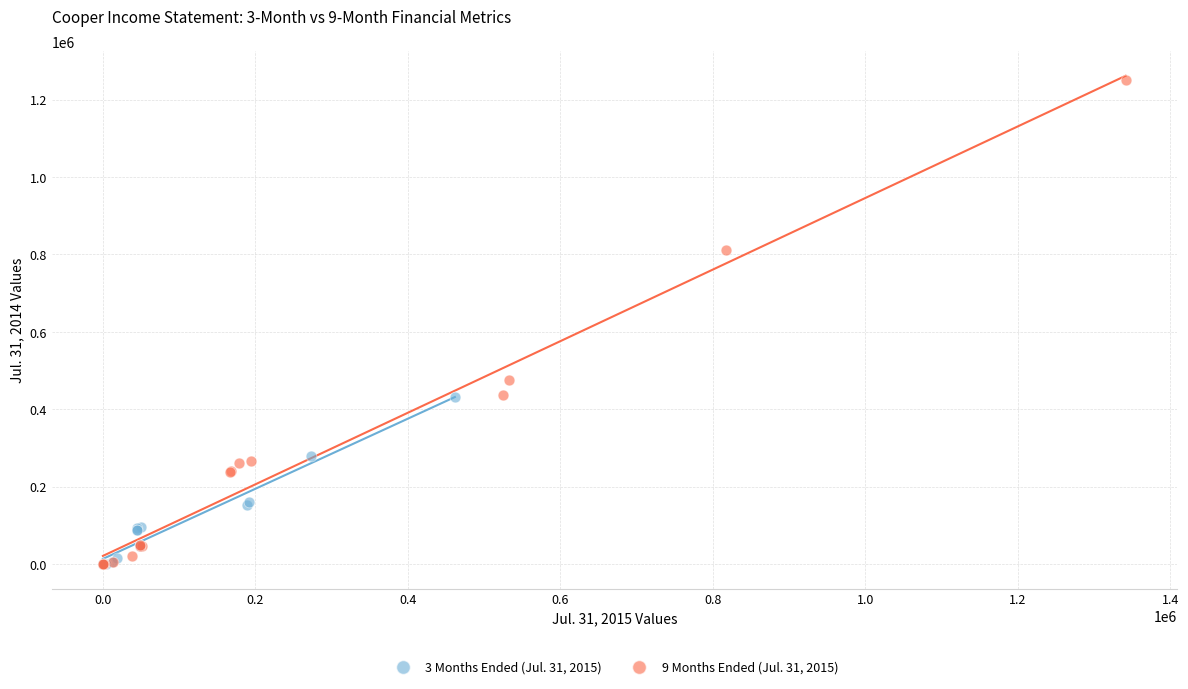

What are all the series names shown in the legend?

3 Months Ended (Jul. 31, 2015), 9 Months Ended (Jul. 31, 2015)